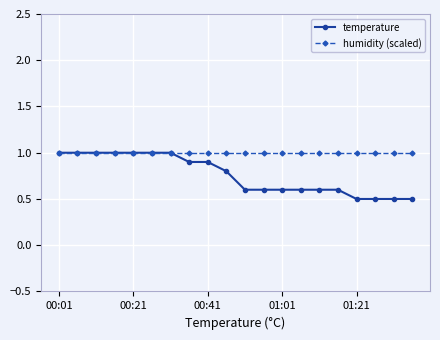

What are all the series names shown in the legend?

temperature, humidity (scaled)